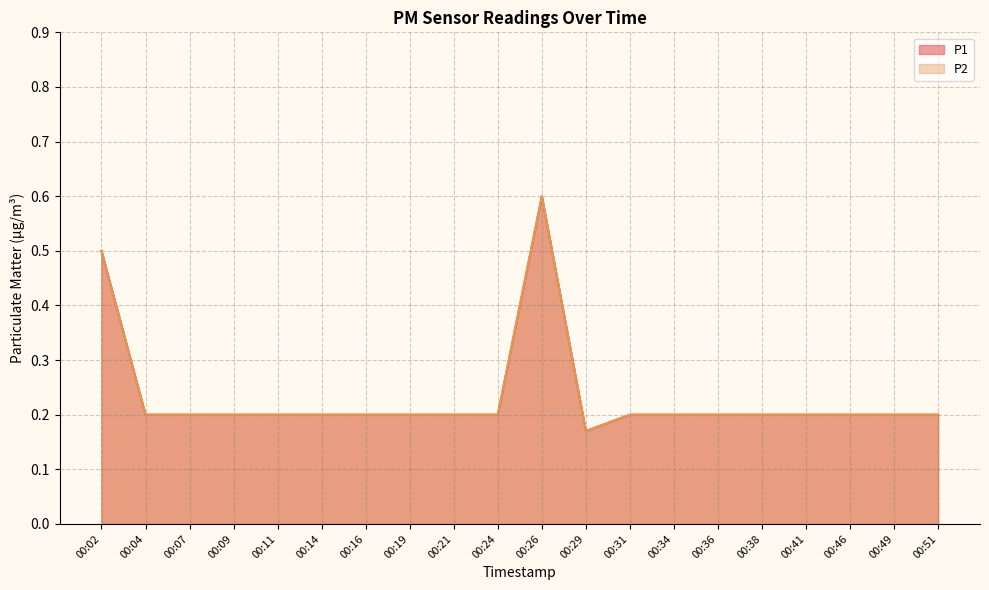

What is the value of the P1 point at the 14th from the left?

0.2